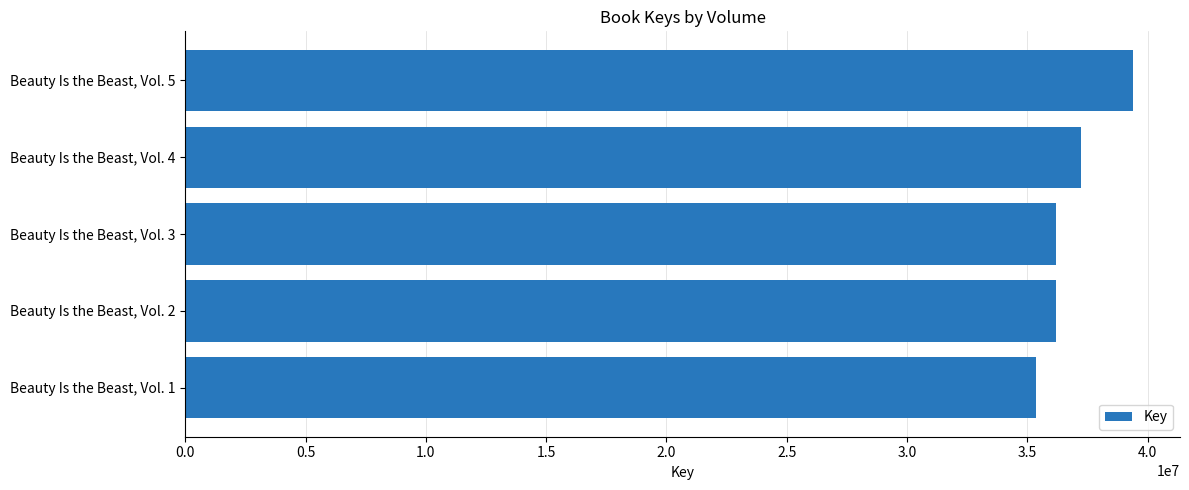

What is the value of the 1st bar from the top?

39377717